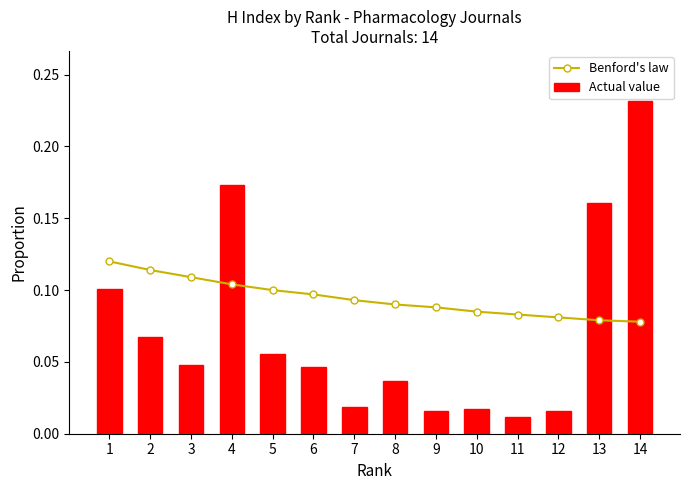

True or false: Benford's law has a value of 0.1 at 9.

False